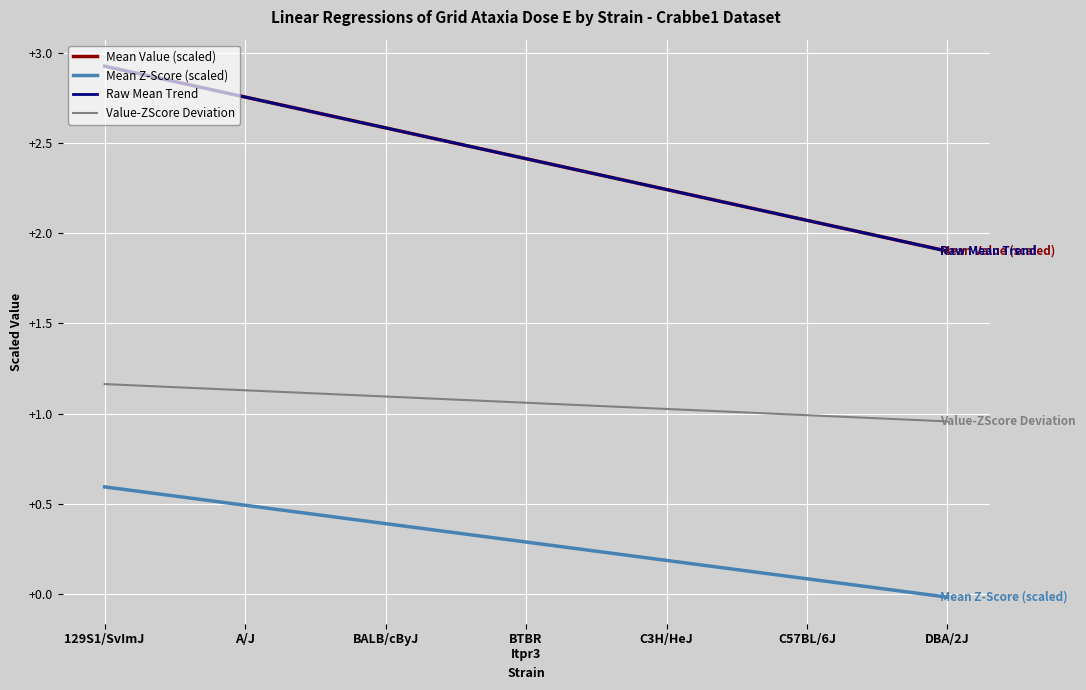

What is the sum of the Mean Value (scaled) values at C57BL/6J and BALB/cByJ?

4.7